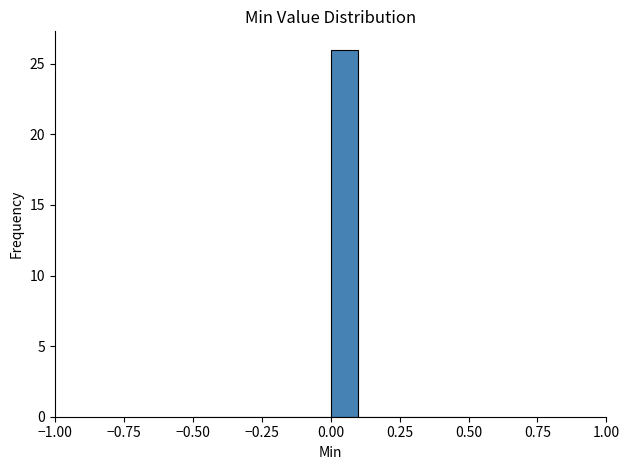

Around what value on the x-axis is the tallest bar? Give the approximate position of its centre, as read against the axis.

0.05